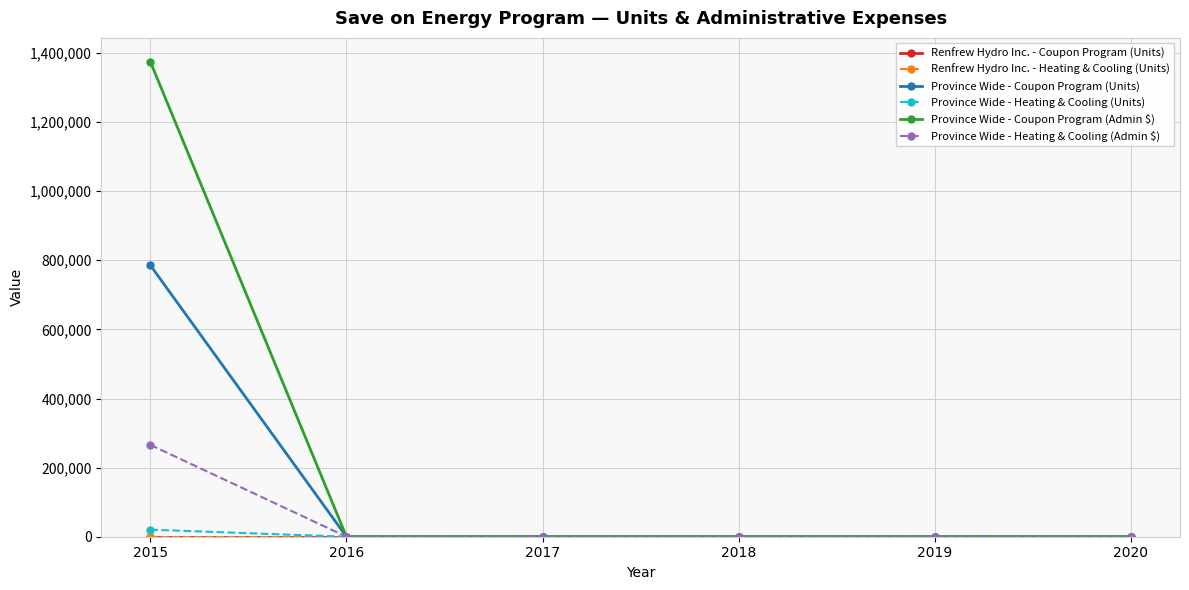

Does the chart have visible grid lines?

Yes